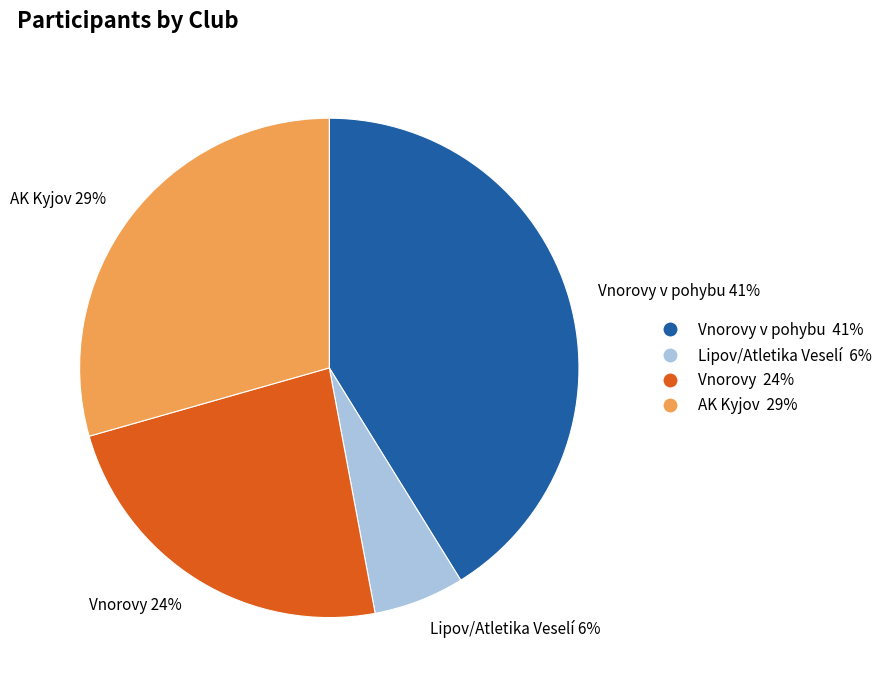

To the nearest percent, what is the difference between the largest and smallest slice percentages?

35%